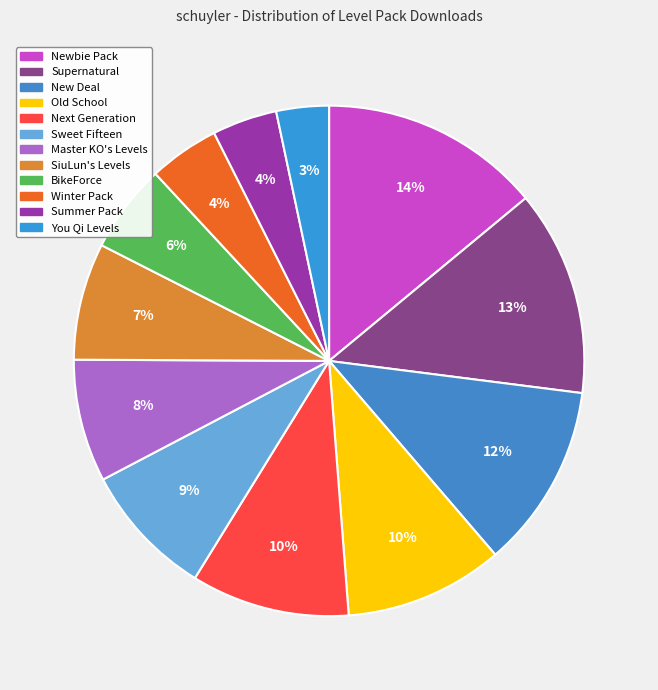

Which category has the smallest portion of the pie?

You Qi Levels